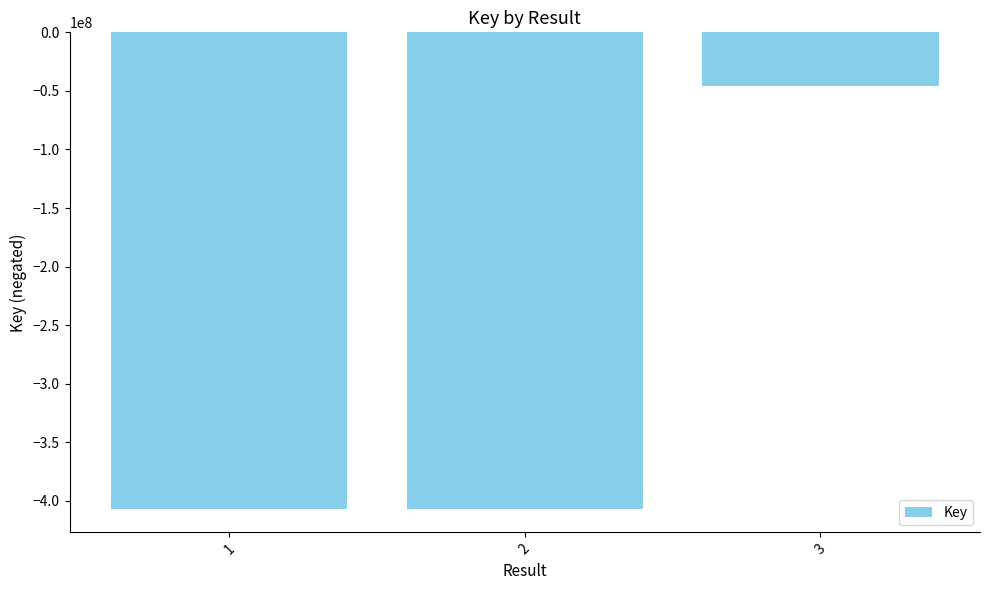

At which label is the value closest to -226369211?

1